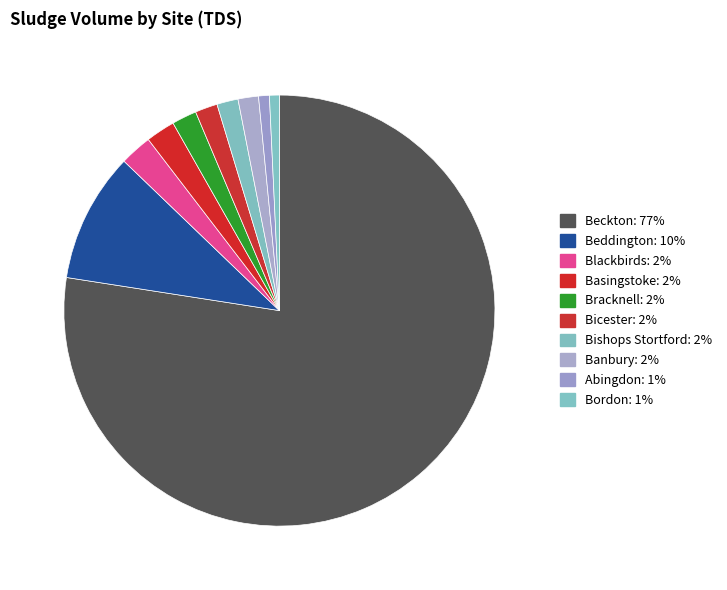

True or false: Abingdon accounts for 1% of the total.

True